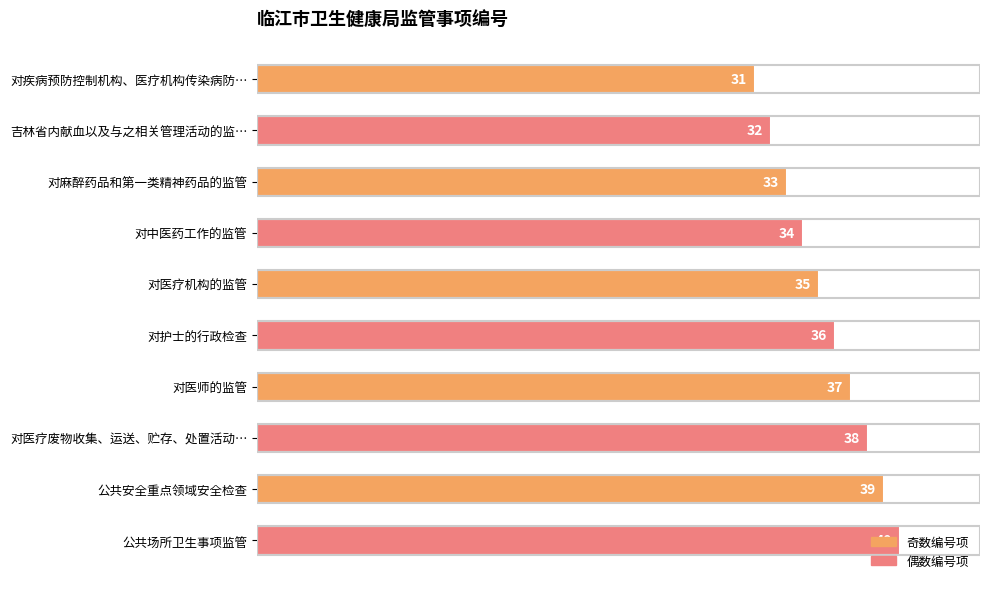

What is the maximum value shown in the chart?

40